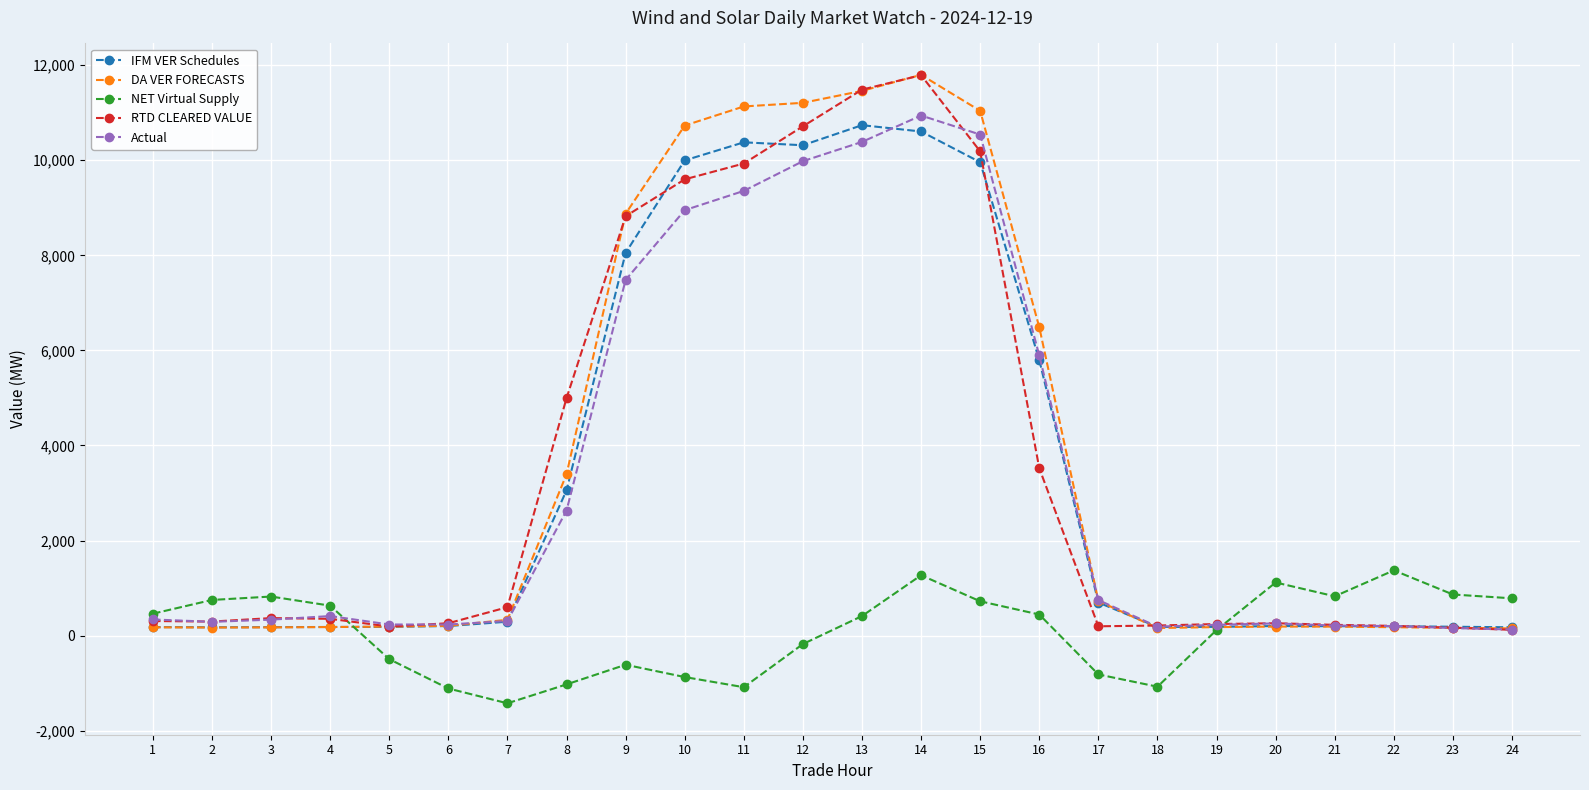

Which series changed the most between 4 and 18?

NET Virtual Supply